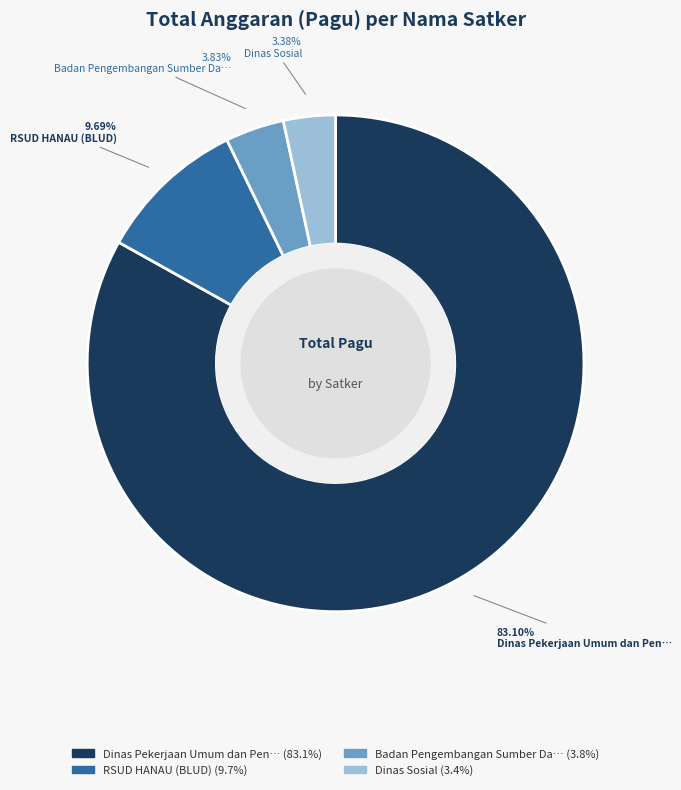

Which has a higher value, Badan Pengembangan Sumber Da… or RSUD HANAU (BLUD)?

RSUD HANAU (BLUD)